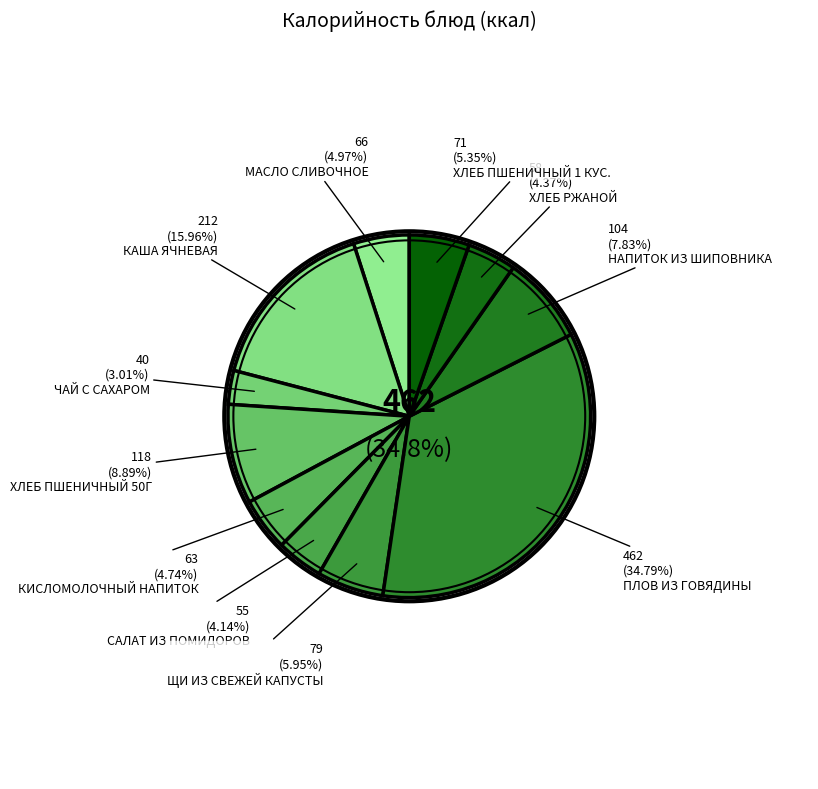

How much of the chart is everything except МАСЛО СЛИВОЧНОЕ?

95.0%